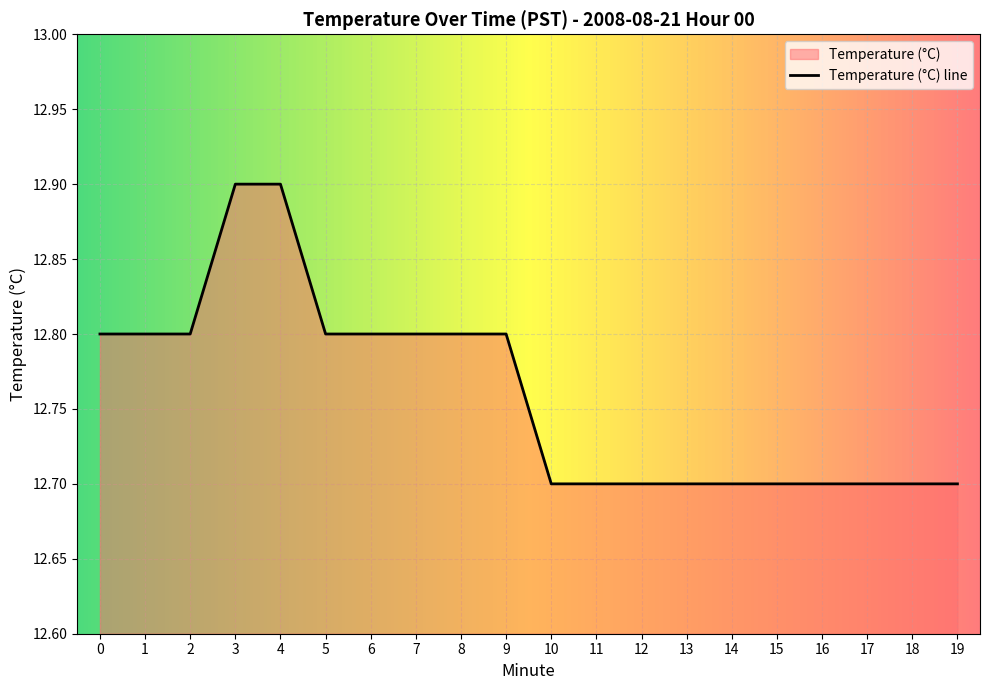

What is the value of the 7th point from the left?

12.8